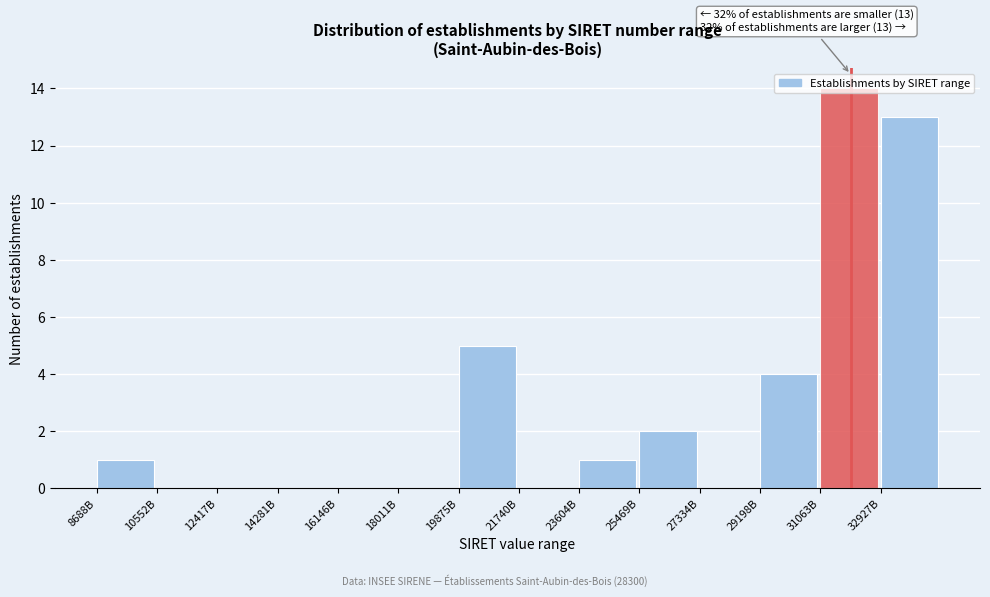

What is the sum of the values at 8688B and 32927B?

14